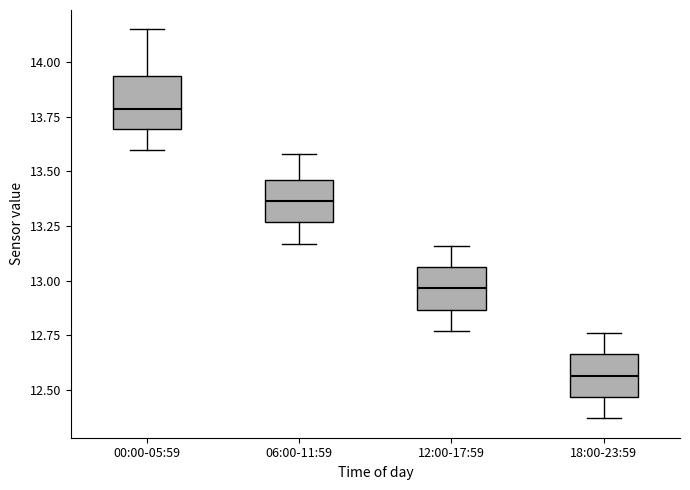

Where does the median line of the box for 06:00-11:59 sit on the y-axis? The values are not printed on the chart, so give them approximately, as read against the axis.

13.35